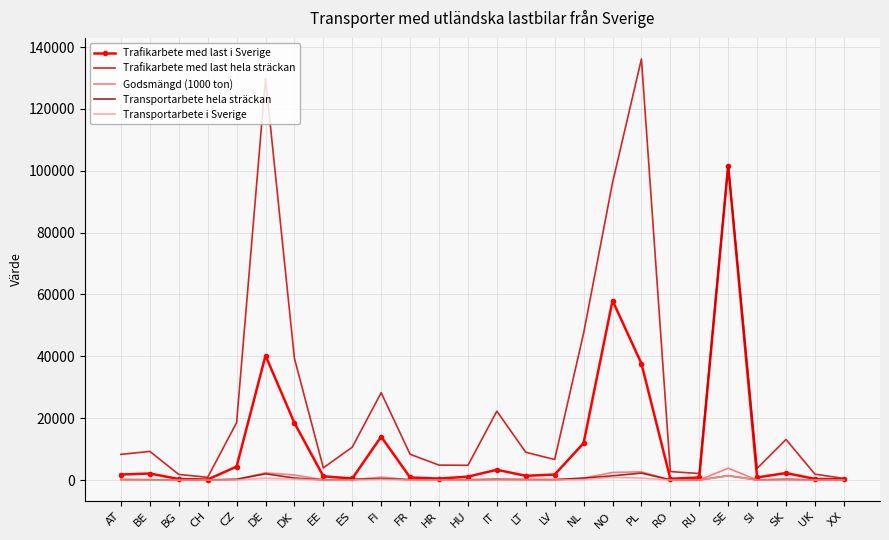

At which category is the sum across all series the highest?

SE